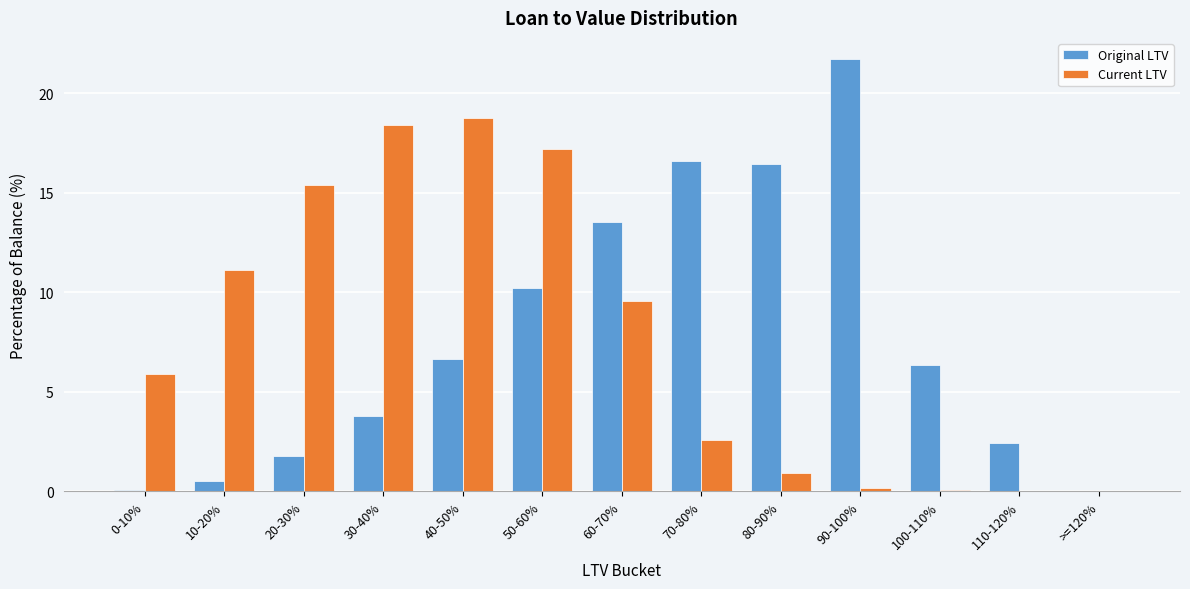

Where is Current LTV nearest to the value 9?

60-70%